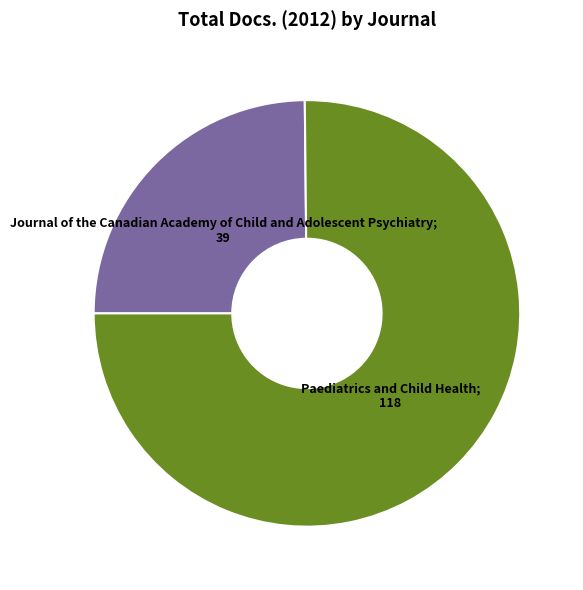

Is there any slice that represents more than half of the pie?

Yes